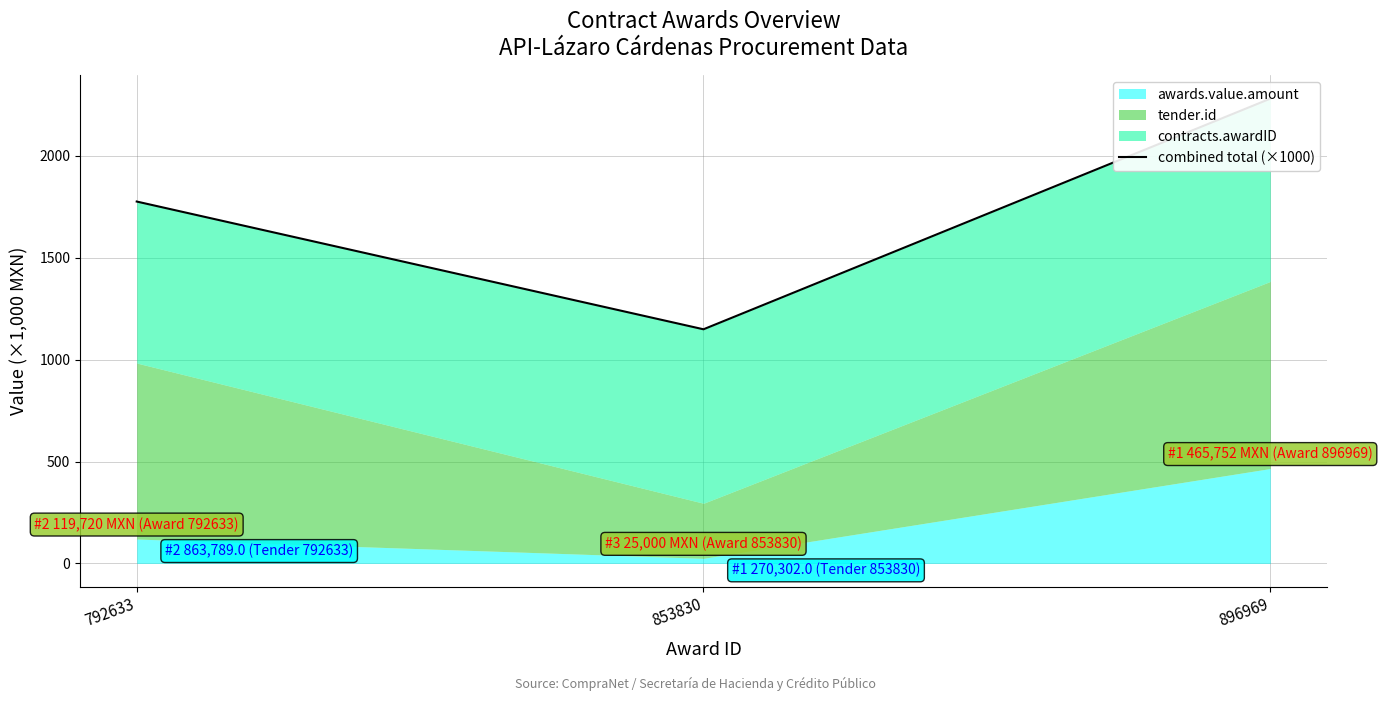

Which label corresponds to the smallest value in the chart?

853830